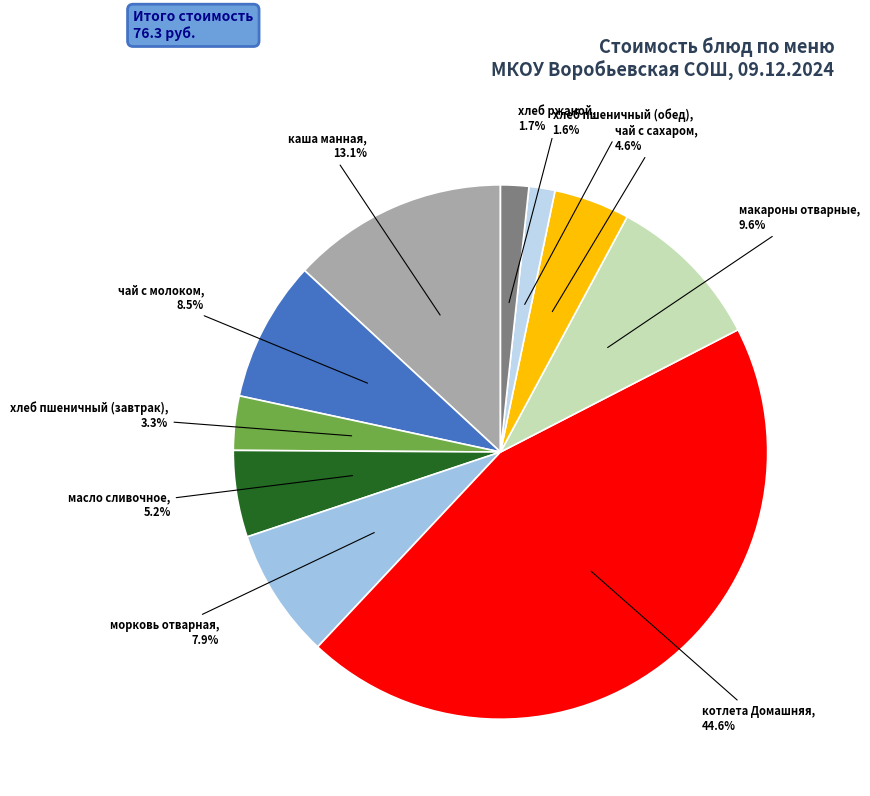

Rank the categories by value from lowest to highest.

хлеб пшеничный (обед), хлеб ржаной, хлеб пшеничный (завтрак), чай с сахаром, масло сливочное, морковь отварная, чай с молоком, макароны отварные, каша манная, котлета Домашняя